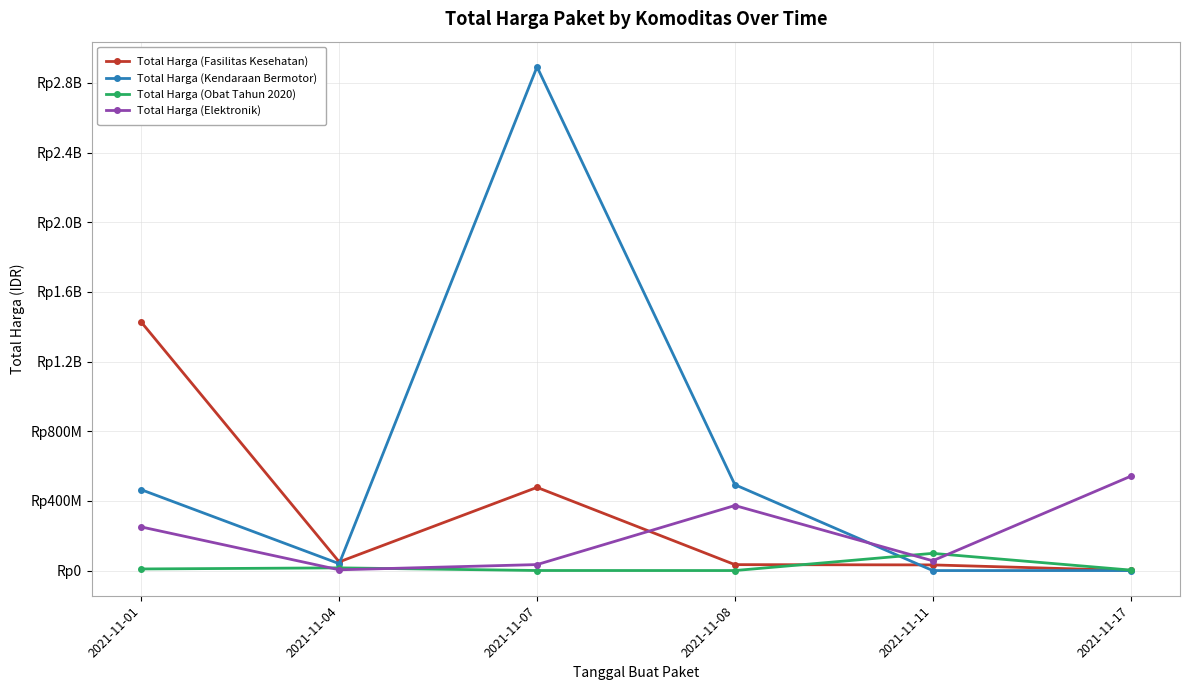

Does the chart have visible grid lines?

Yes